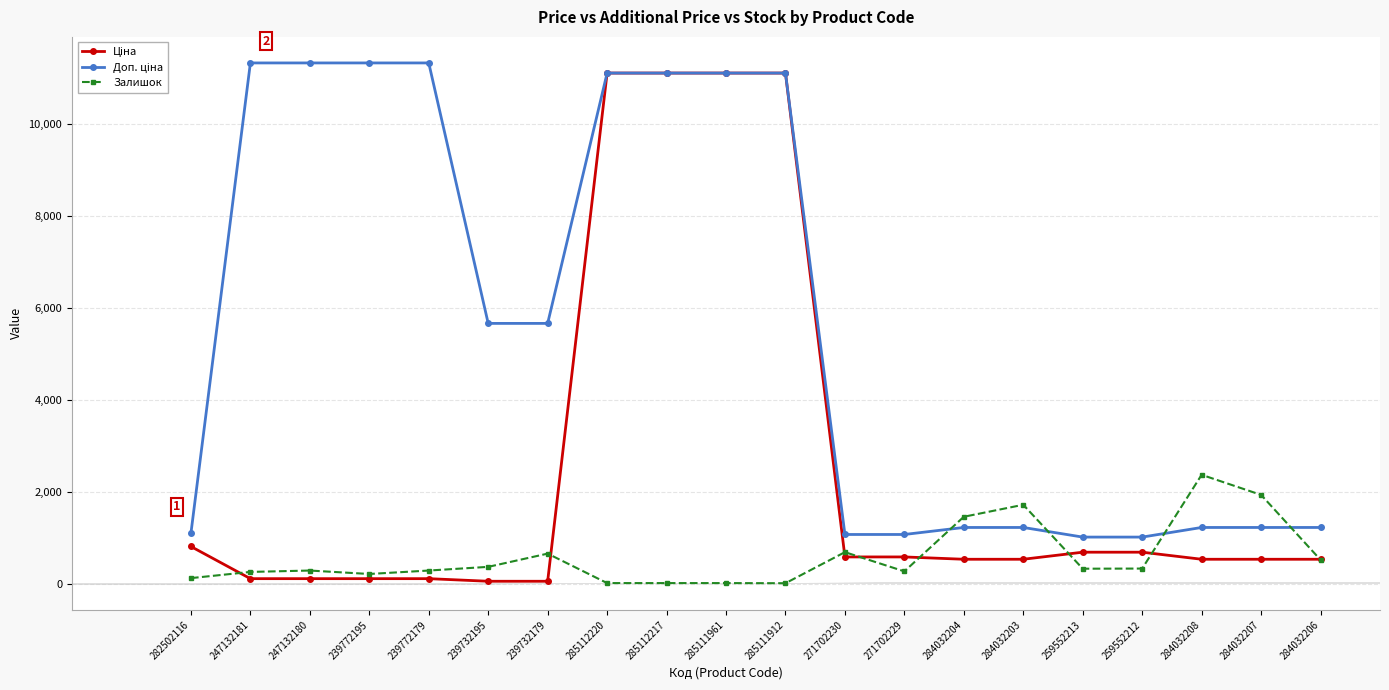

What value does the Залишок series have at 247132180?

290.0